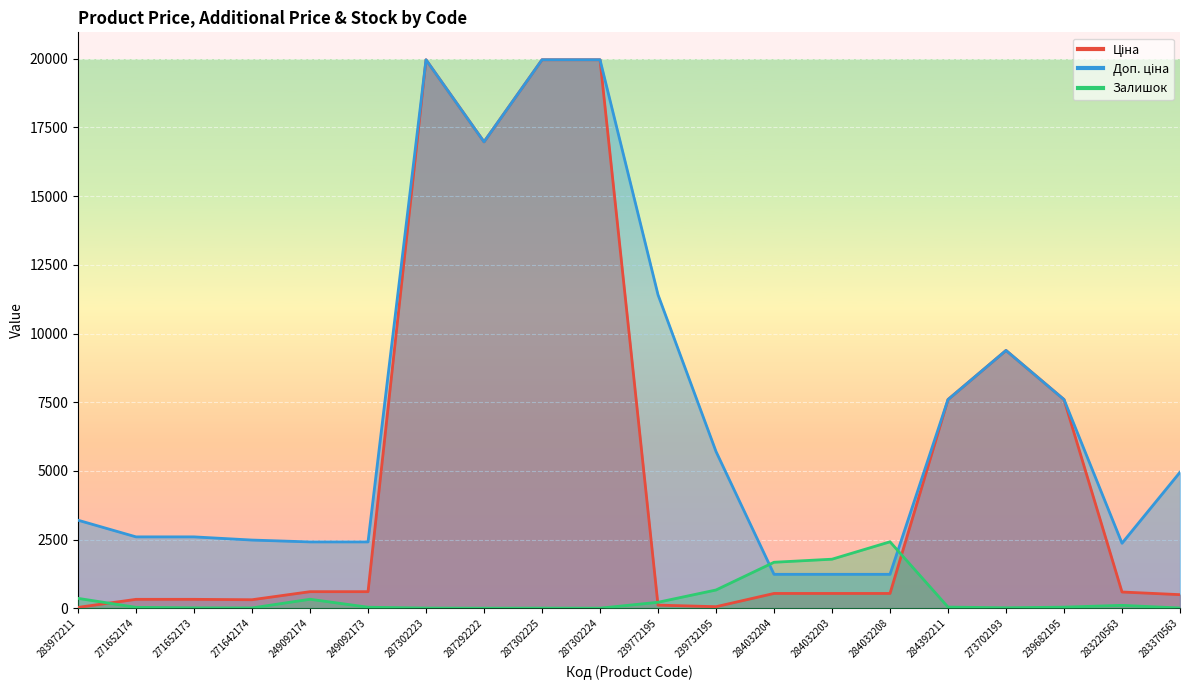

How many categories are shown in the chart?

20